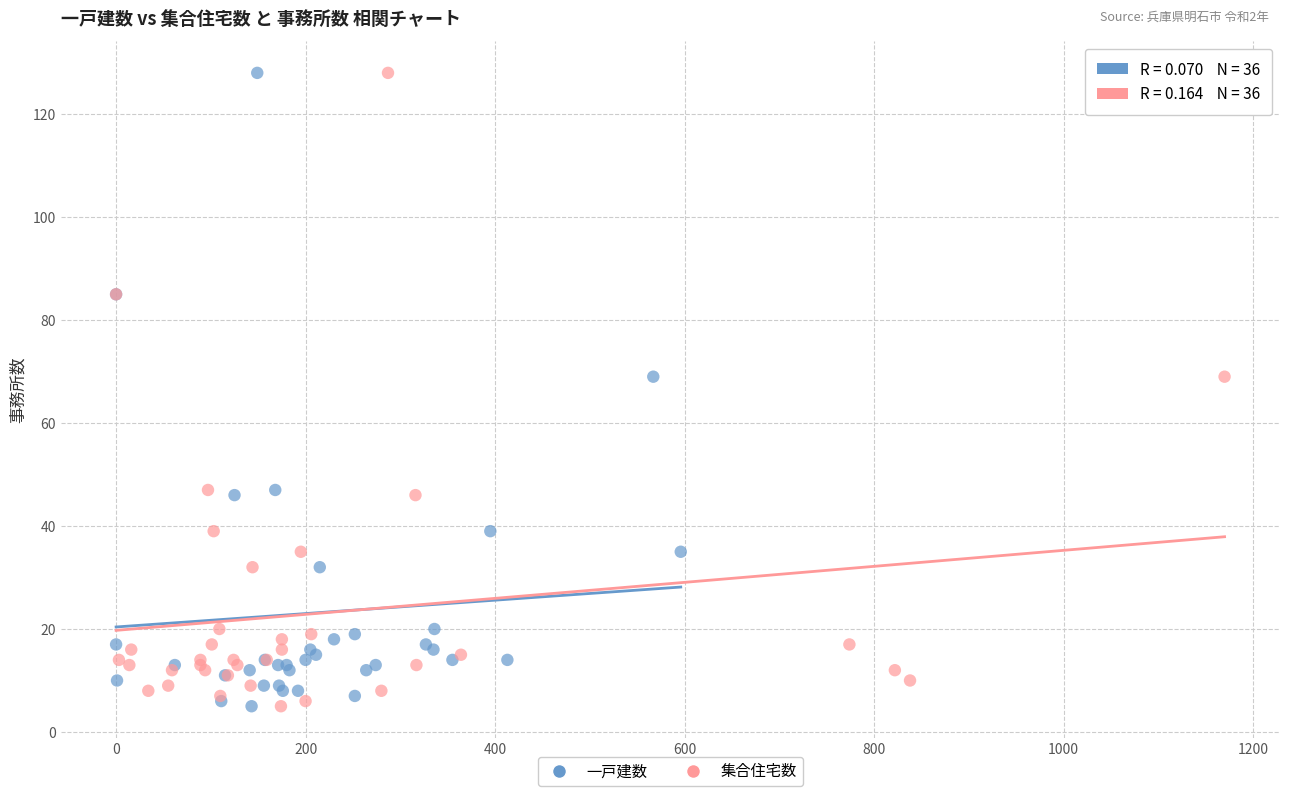

What are all the series names shown in the legend?

一戸建数, 集合住宅数